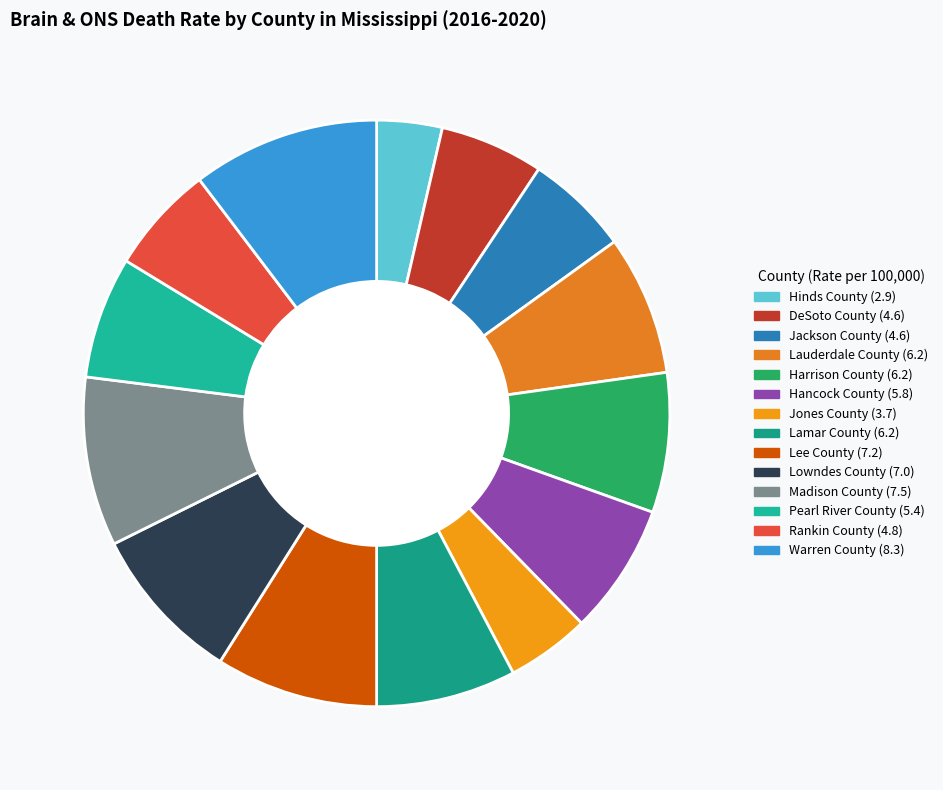

To the nearest percent, what is the difference between the largest and smallest slice percentages?

7%